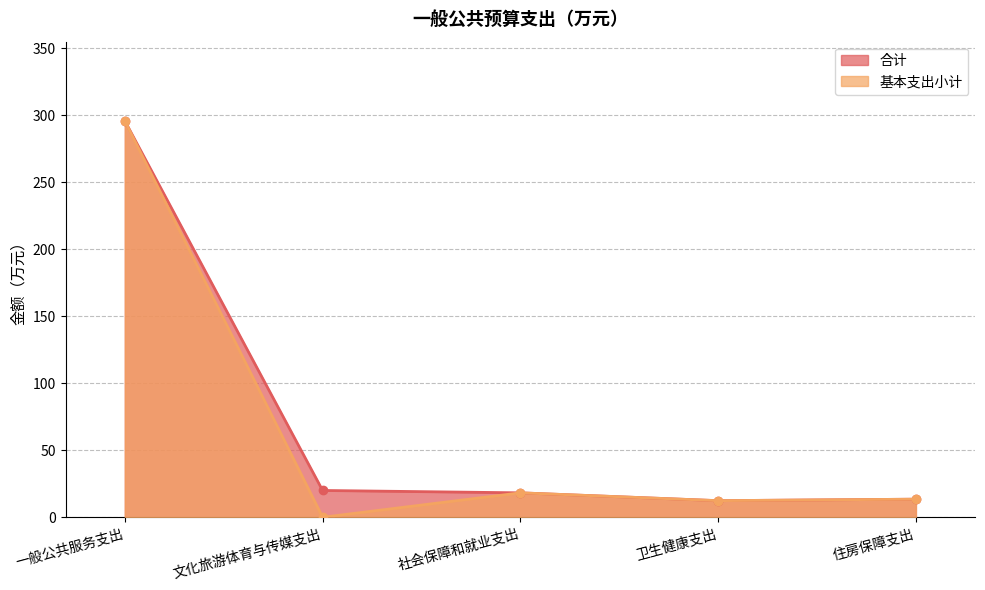

What is the total value across all series at 卫生健康支出?

24.8